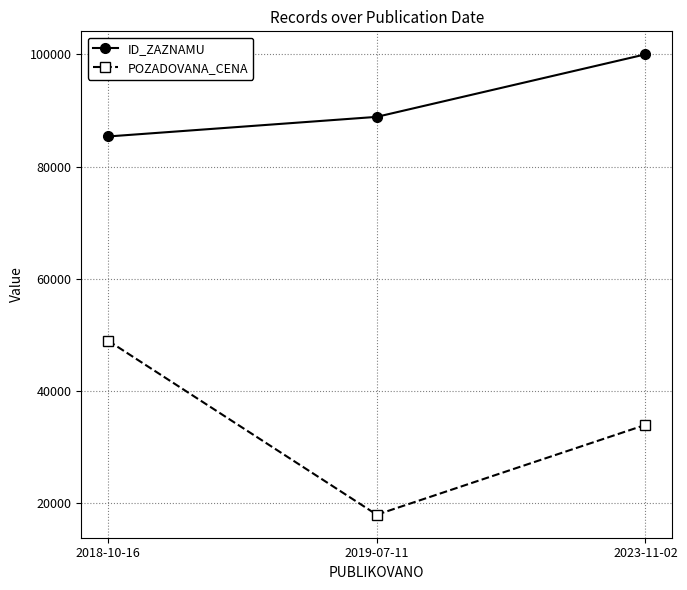

Which series has the widest spread of values?

POZADOVANA_CENA